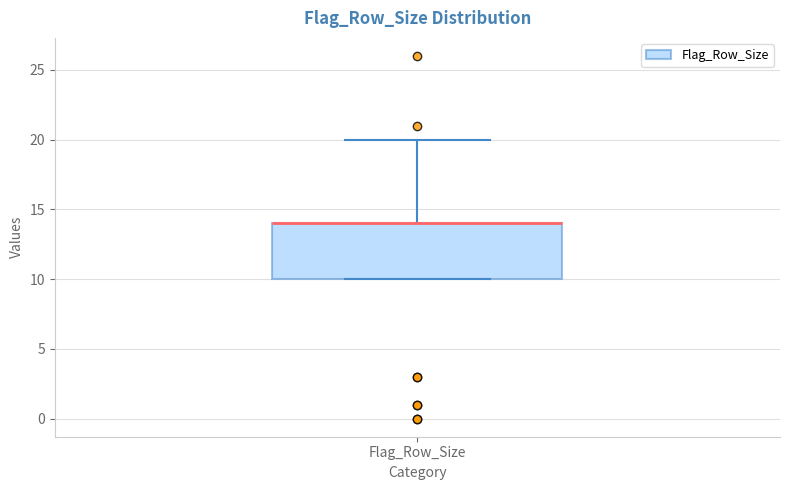

Transcribe this box plot: give where the median line is, the range the box spans, and where the two whiskers end, as read against the y-axis. The values are not printed on the chart, so give them approximately, as read against the axis.

median 14 (drawn on the box's upper edge), box 10 to 14, whiskers 10 to 20